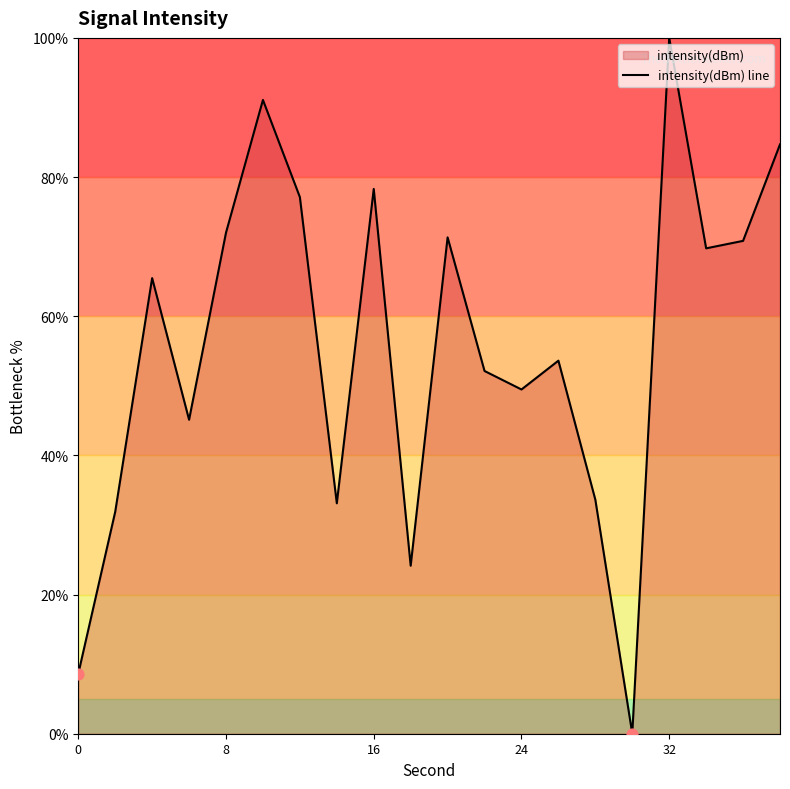

What is the change in value from 0 to 24?

+40.8